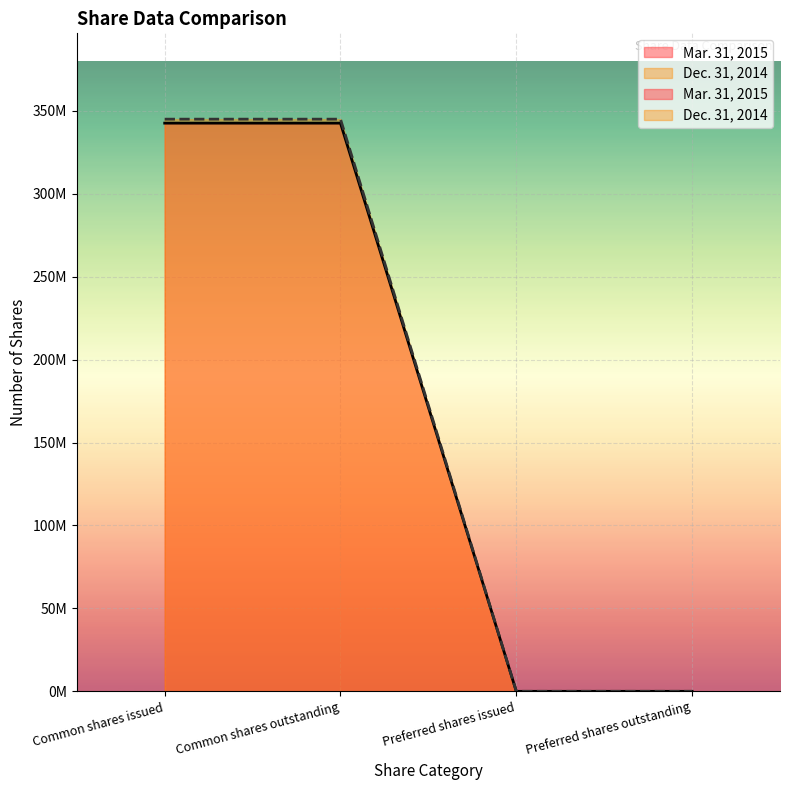

What is the difference between the second highest and minimum values in the Dec. 31, 2014 series?

345000000